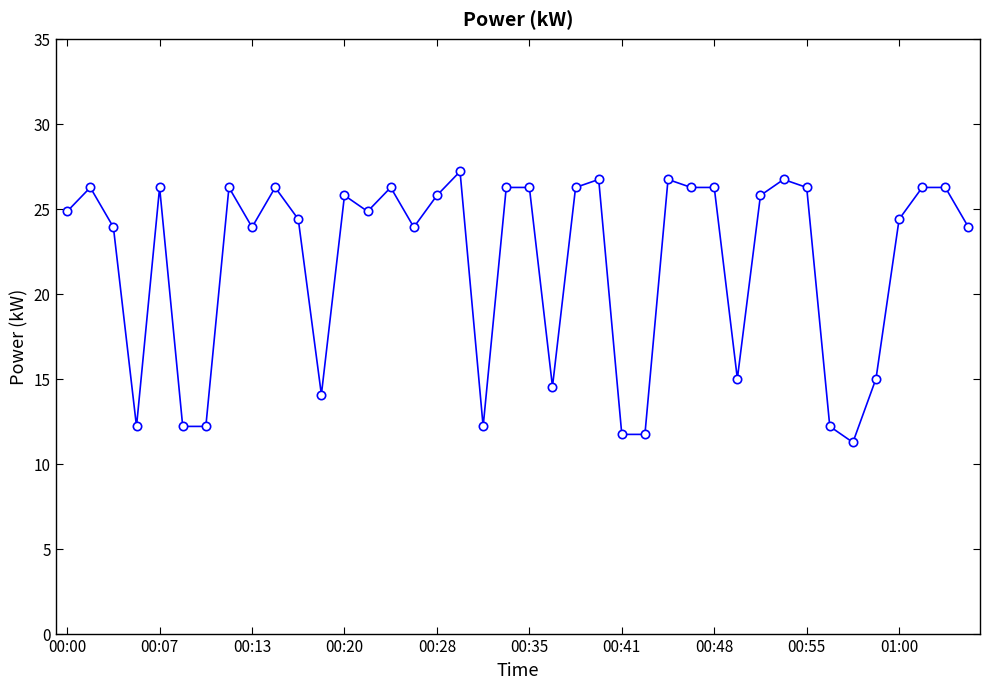

How many lines are shown in the chart?

1